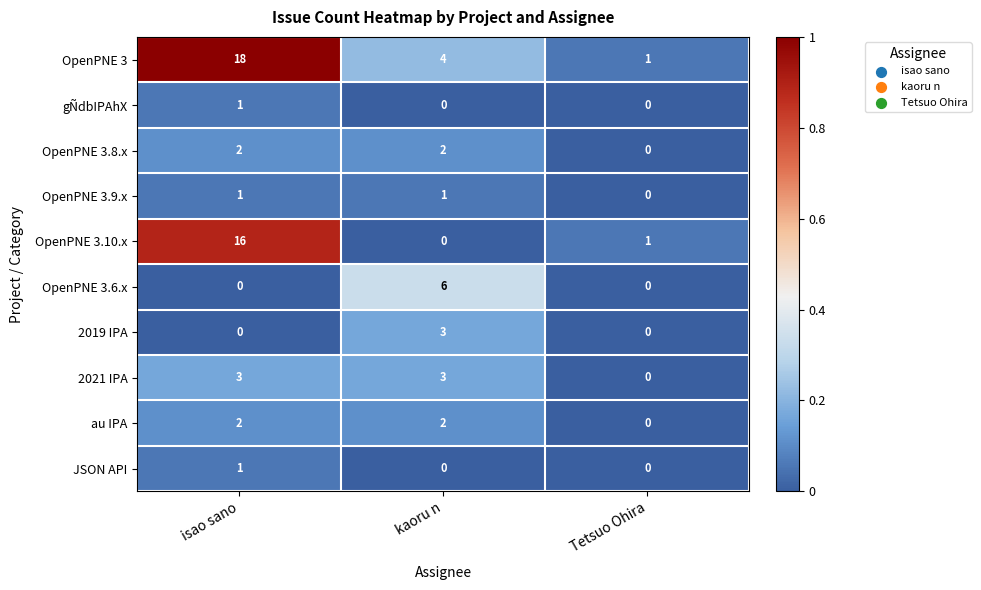

The 2021 IPA series shows 3 at isao sano. True or false?

True